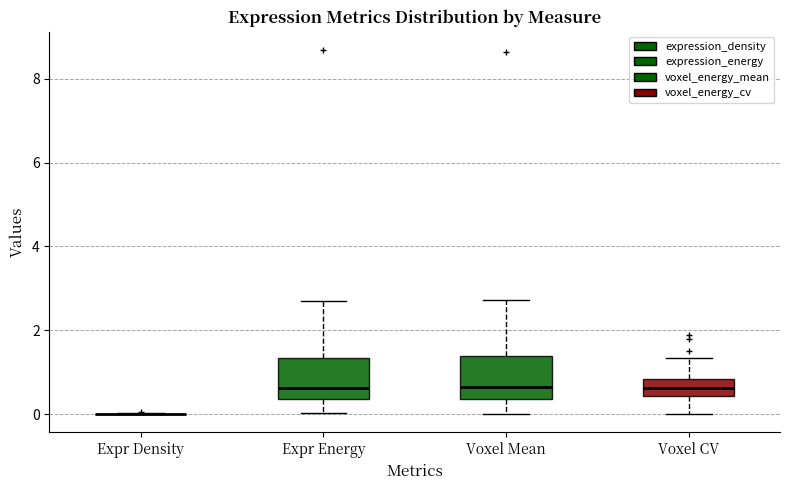

Reading left to right, read every box against the y-axis: the position of its median line, the range the box covers, and the ends of its whiskers. The values are not printed on the chart, so give them approximately, as read against the axis.

Expr Density: box collapsed to a line at 0.0, whiskers 0.0 to 0.0
Expr Energy: median 0.6, box 0.4 to 1.4, whiskers 0.0 to 2.8
Voxel Mean: median 0.6, box 0.4 to 1.4, whiskers 0.0 to 2.8
Voxel CV: median 0.6, box 0.4 to 0.8, whiskers 0.0 to 1.4